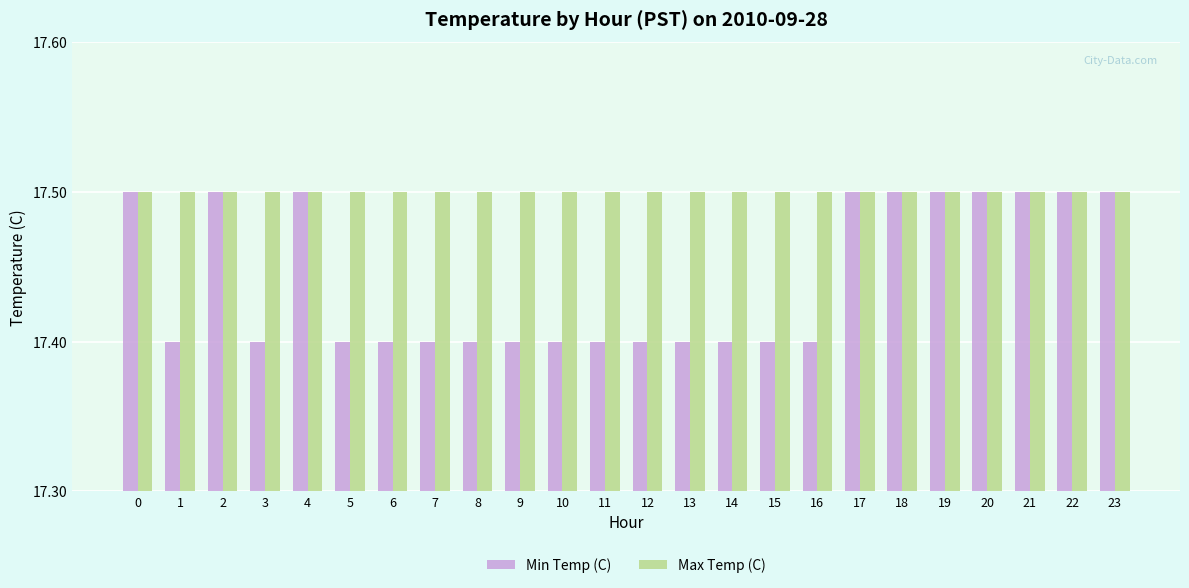

Reading left to right, extract all data points from this chart.

Min Temp (C): 17.5	17.4	17.5	17.4	17.5	17.4	17.4	17.4	17.4	17.4	17.4	17.4	17.4	17.4	17.4	17.4	17.4	17.5	17.5	17.5	17.5	17.5	17.5	17.5
Max Temp (C): 17.5	17.5	17.5	17.5	17.5	17.5	17.5	17.5	17.5	17.5	17.5	17.5	17.5	17.5	17.5	17.5	17.5	17.5	17.5	17.5	17.5	17.5	17.5	17.5